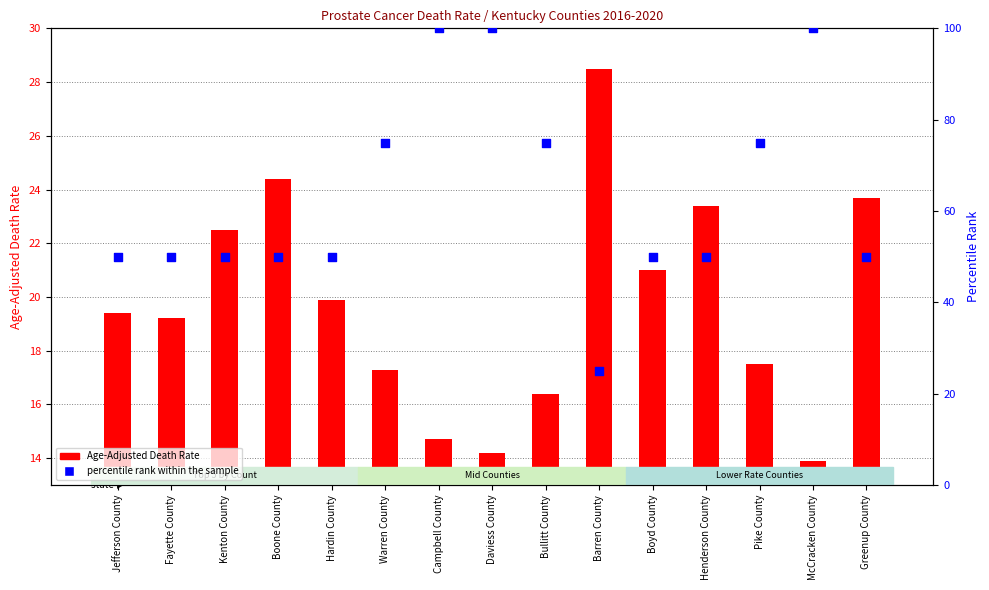

At how many categories does at least one series exceed 64?

6